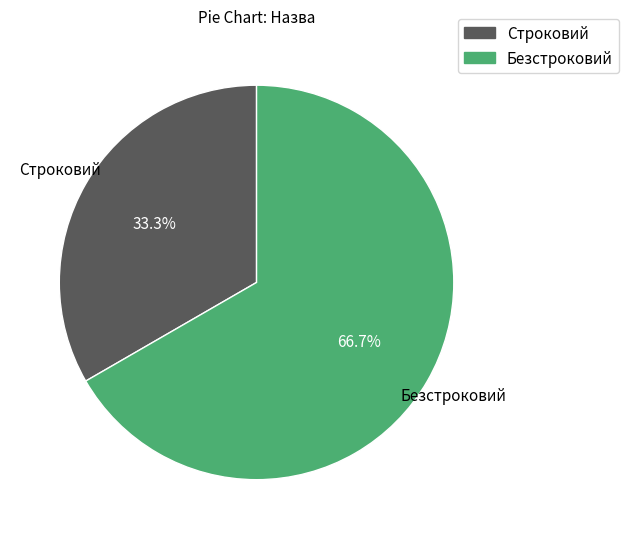

What percentage is the Строковий slice, to the nearest percent?

33%